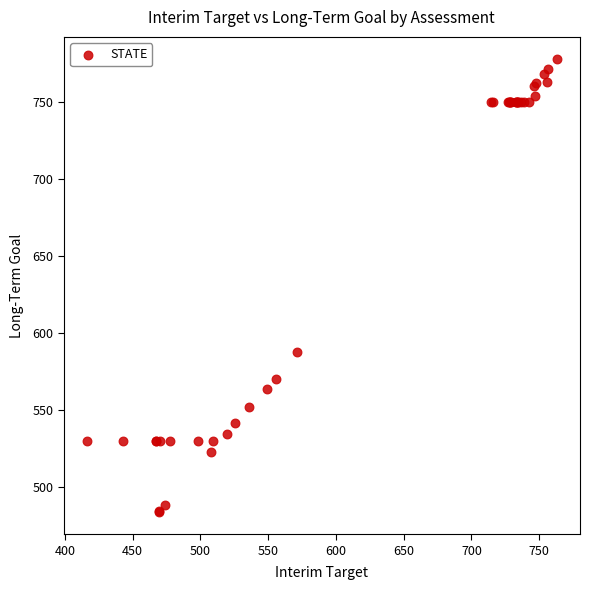

What Y value in the scatter plot is closest to 631?

587.7